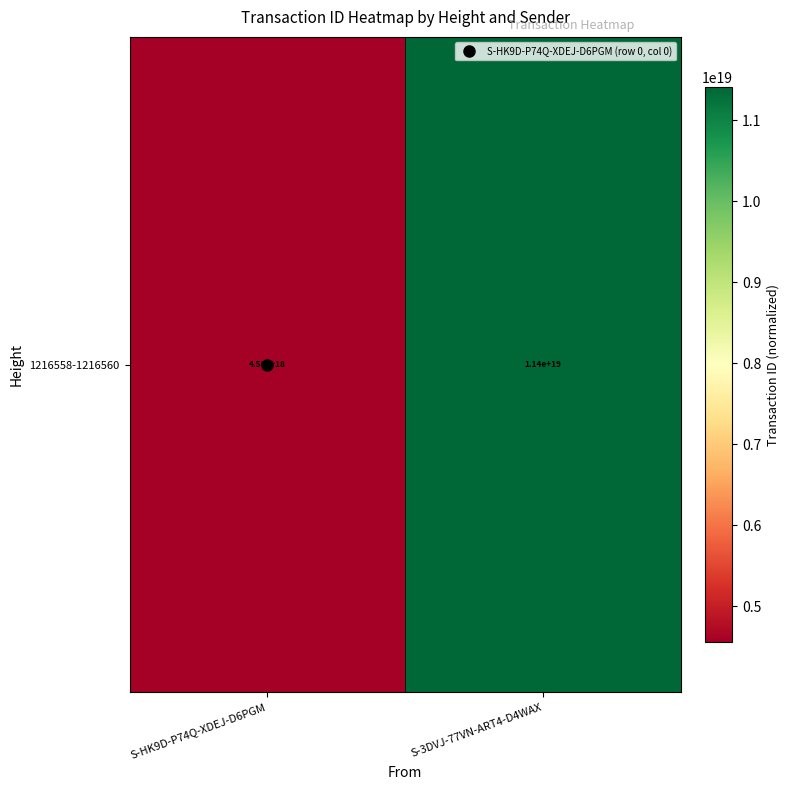

Rank the categories by value from highest to lowest.

S-3DVJ-77VN-ART4-D4WAX, S-HK9D-P74Q-XDEJ-D6PGM